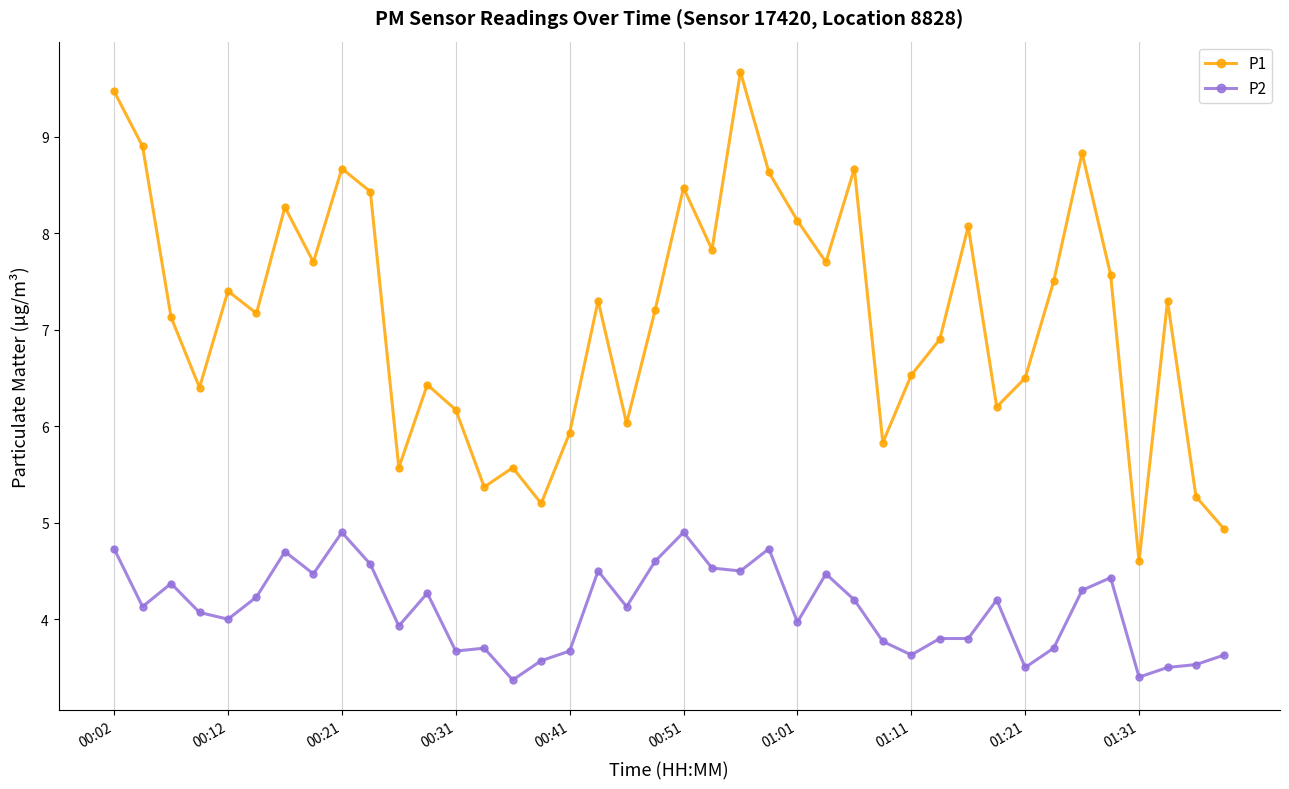

At how many categories does at least one series exceed 8?

12